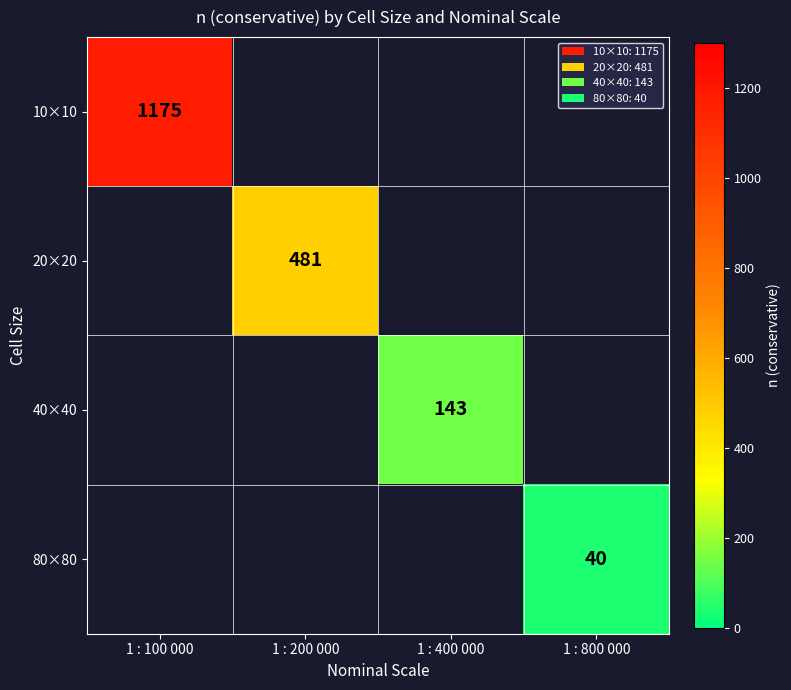

Which label corresponds to the smallest value in the chart?

1 : 800 000